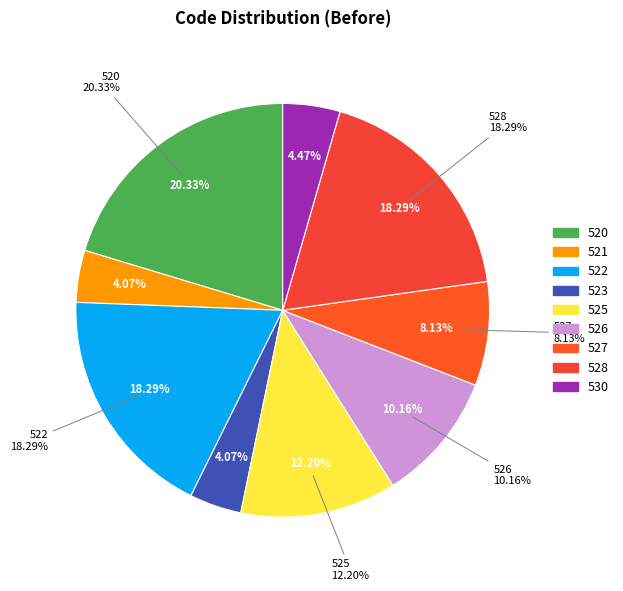

To the nearest percent, what is the average slice percentage?

11%